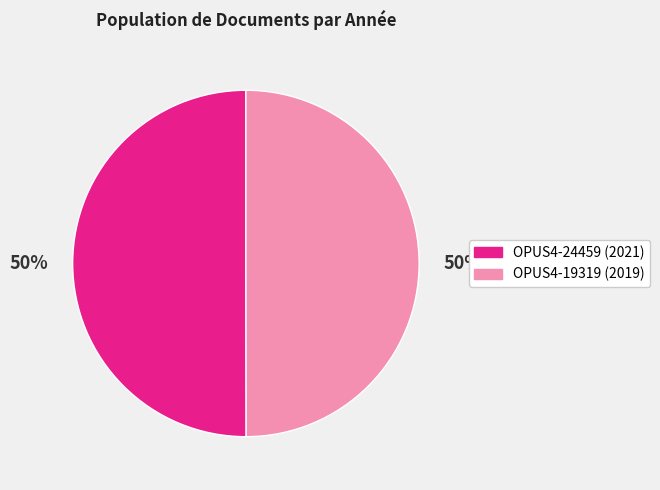

Is the sum of OPUS4-24459 (2021) and OPUS4-19319 (2019) greater than half?

Yes